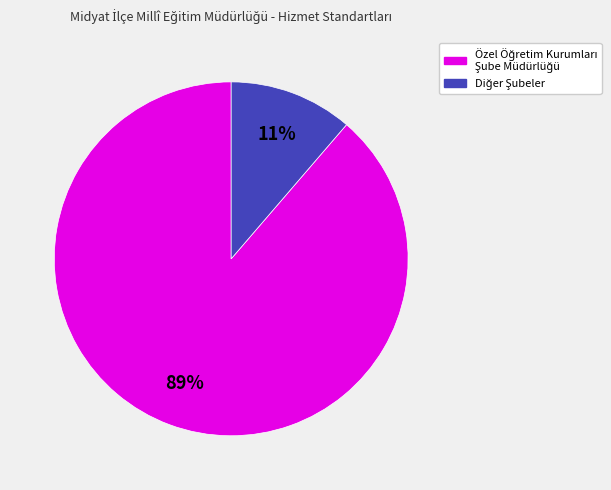

Does any single category account for the majority?

Yes